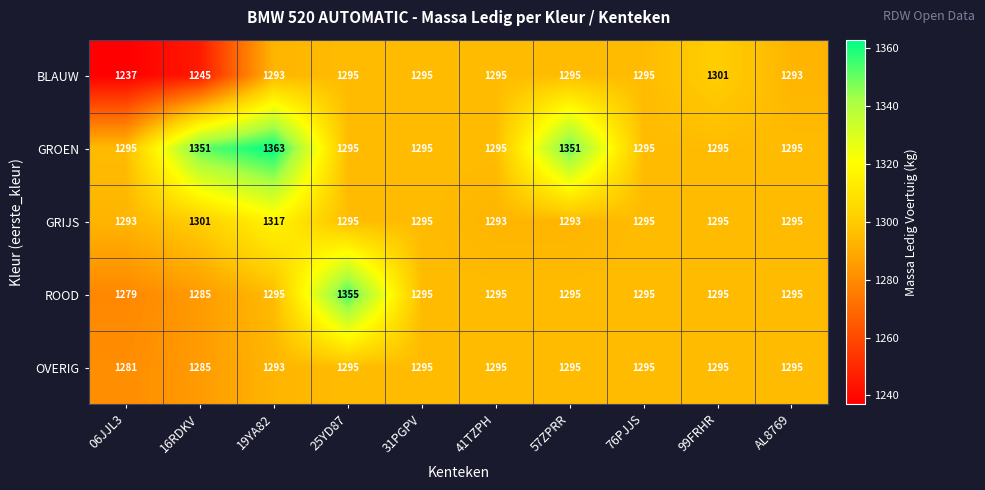

Which series has the largest total across all categories?

GROEN